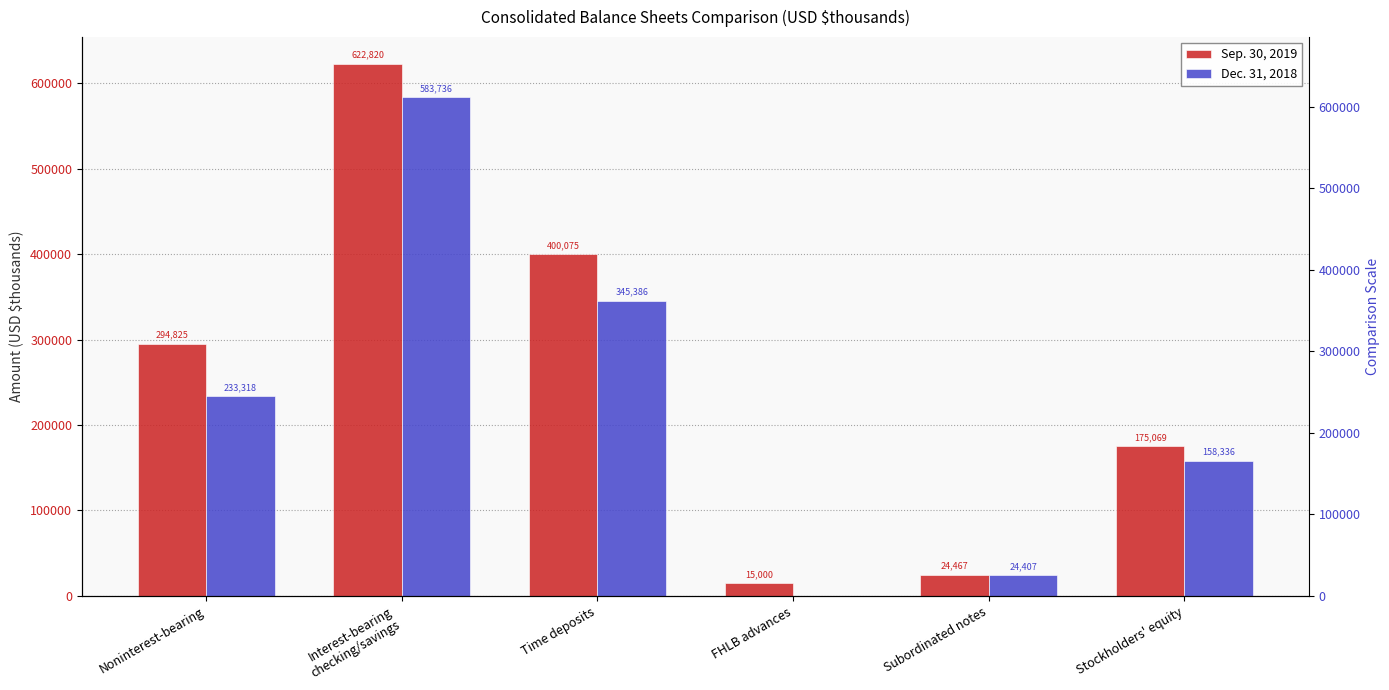

Rank the series by their average value, from lowest to highest.

Dec. 31, 2018, Sep. 30, 2019